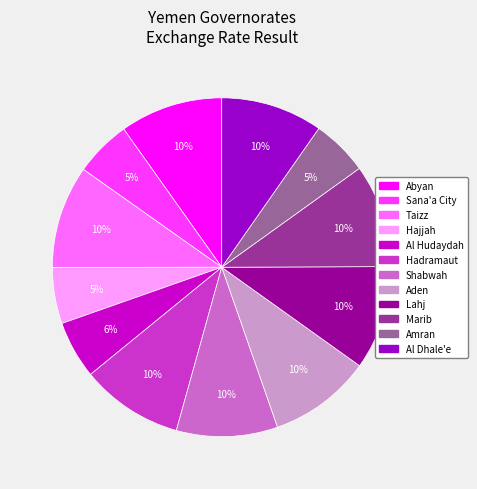

Approximately how many times larger is the value at Abyan compared to Taizz?

1.0